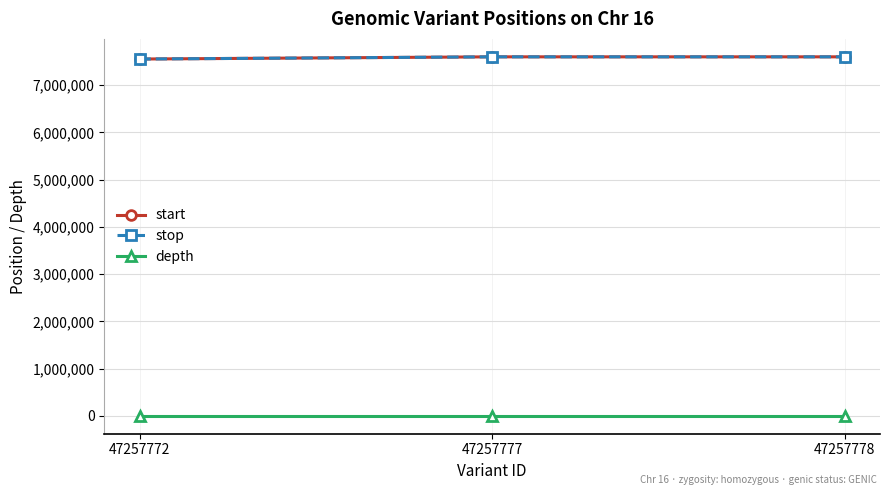

What are all the series names shown in the legend?

start, stop, depth